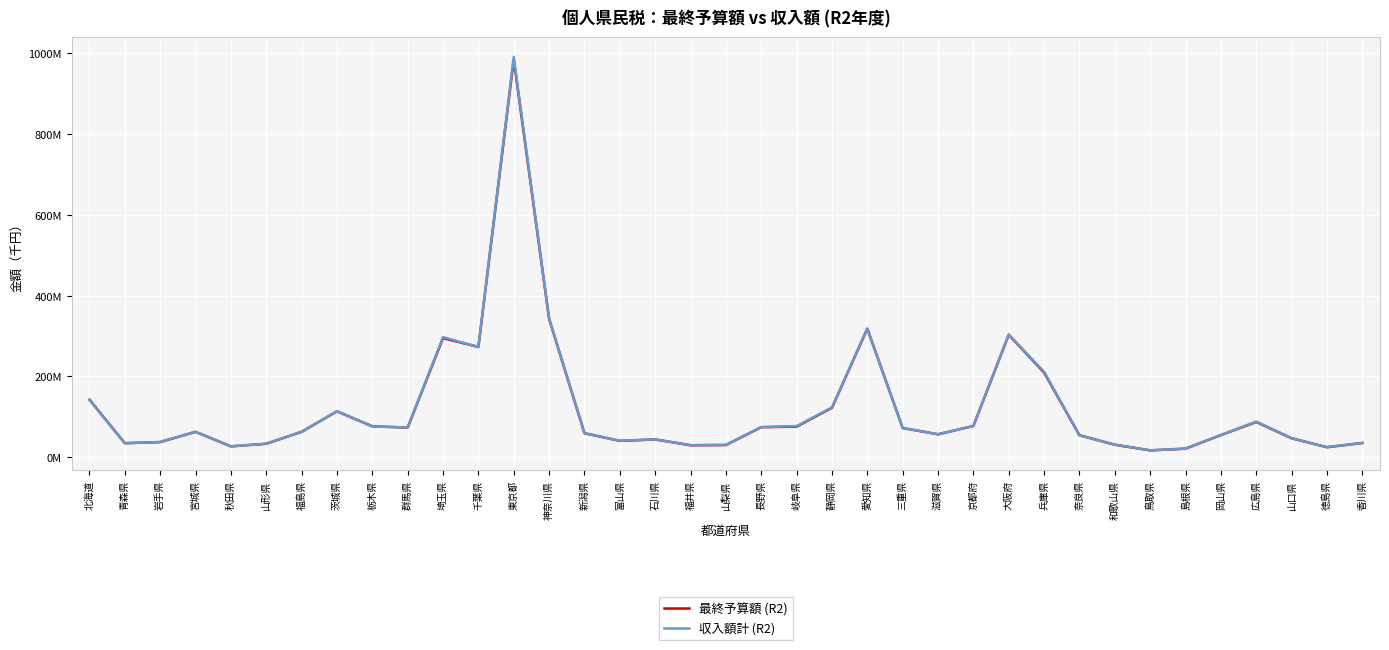

At which label does 収入額計 (R2) reach its minimum?

鳥取県